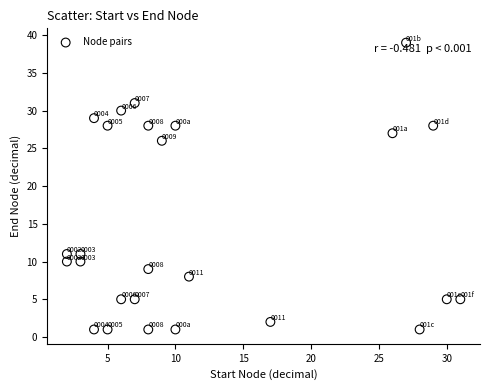

What is the range of X values (max minus min)?

29